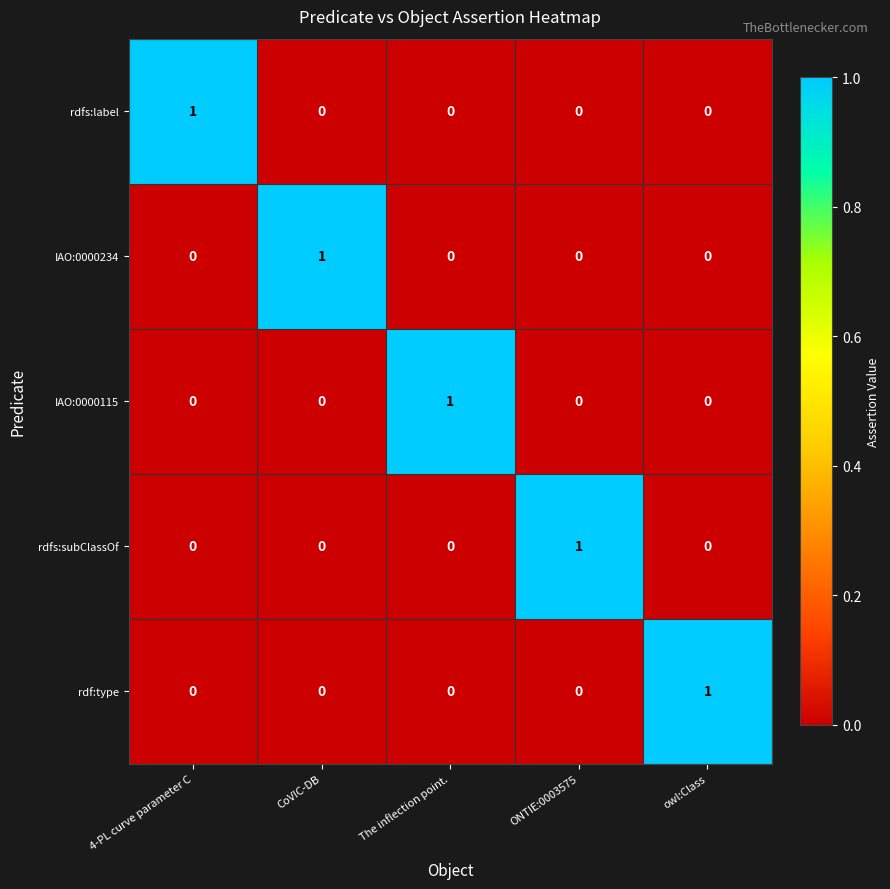

Is the value of IAO:0000115 at The inflection point. greater than the value of rdfs:subClassOf at CoVIC-DB?

Yes